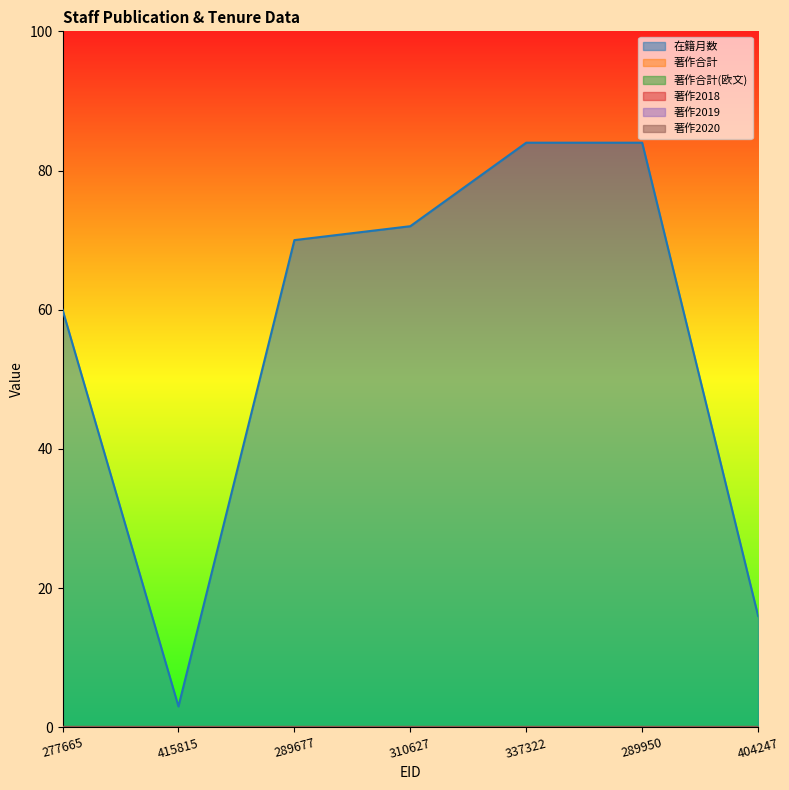

True or false: 在籍月数 and 著作2020 cross at least once.

False